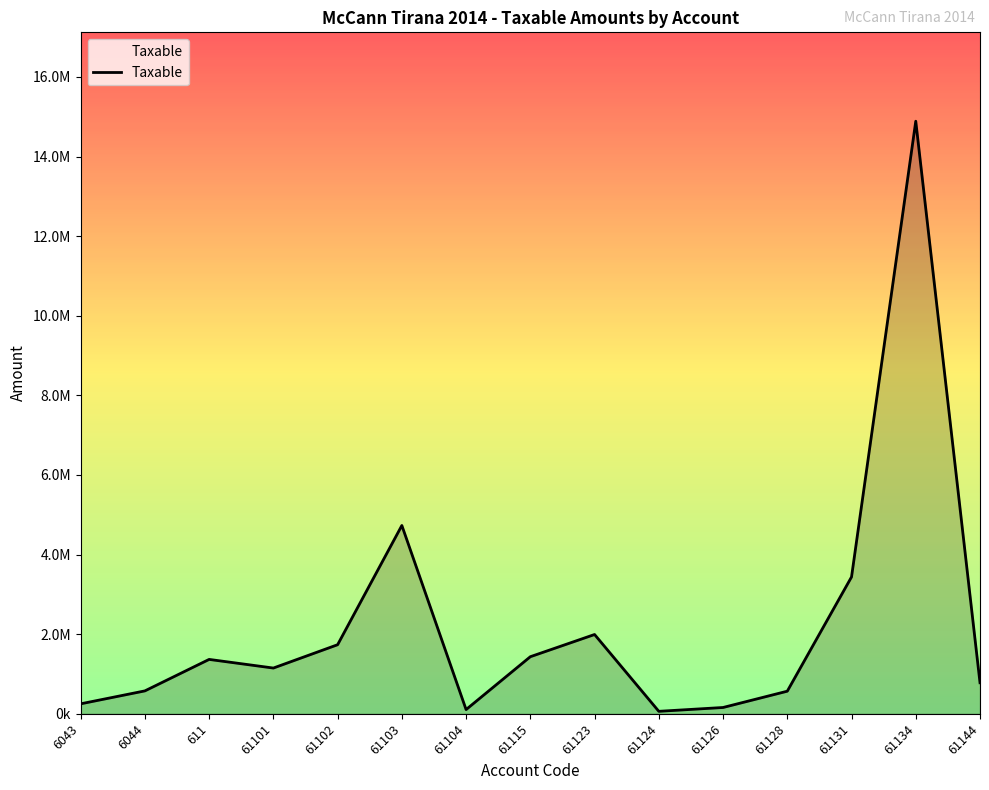

Is this an area chart (filled region under the line)?

Yes